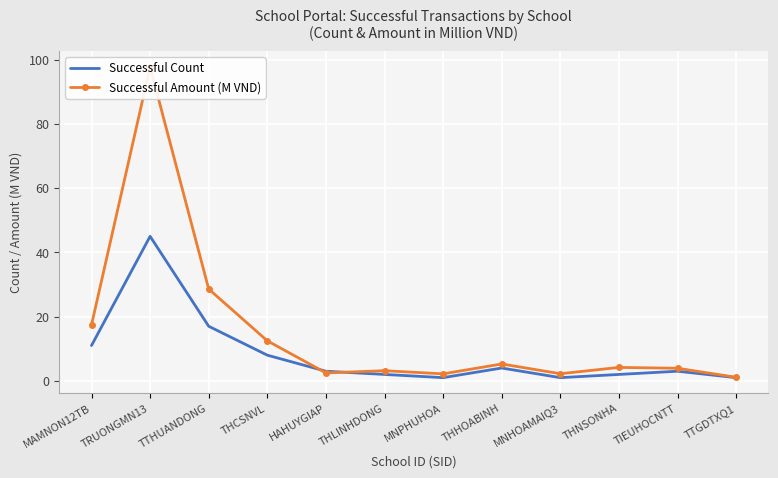

Count the number of categories in the chart.

12